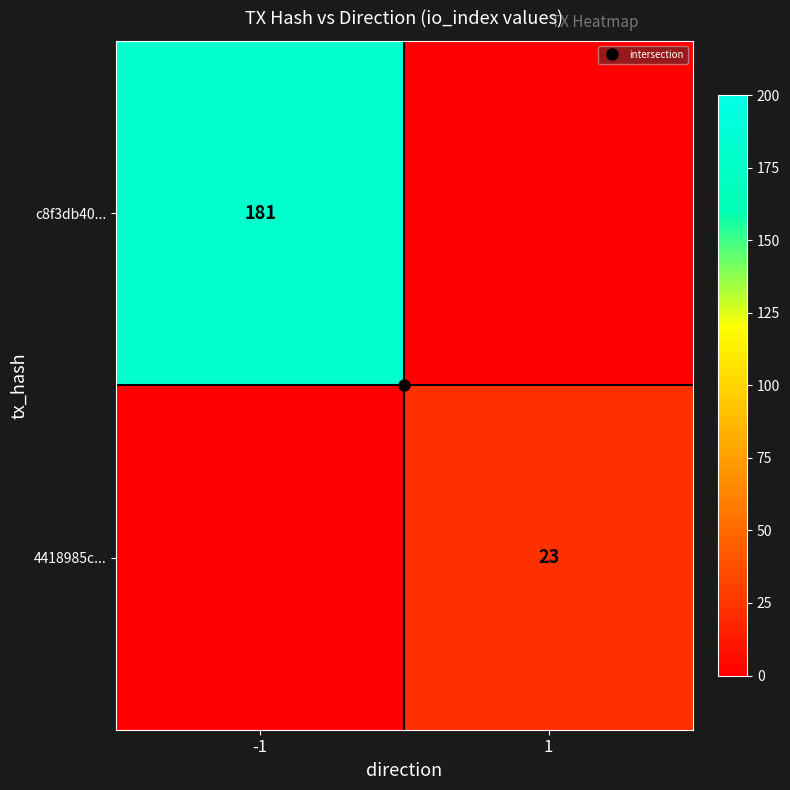

What is the difference between the maximum and minimum values in the c8f3db40... series?

181